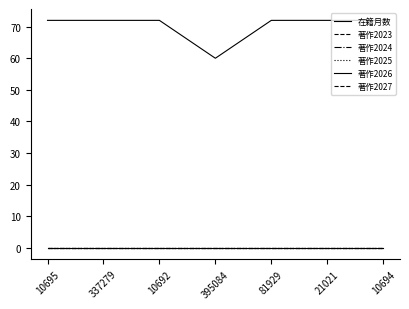

Does the chart display data point markers on the line(s)?

No